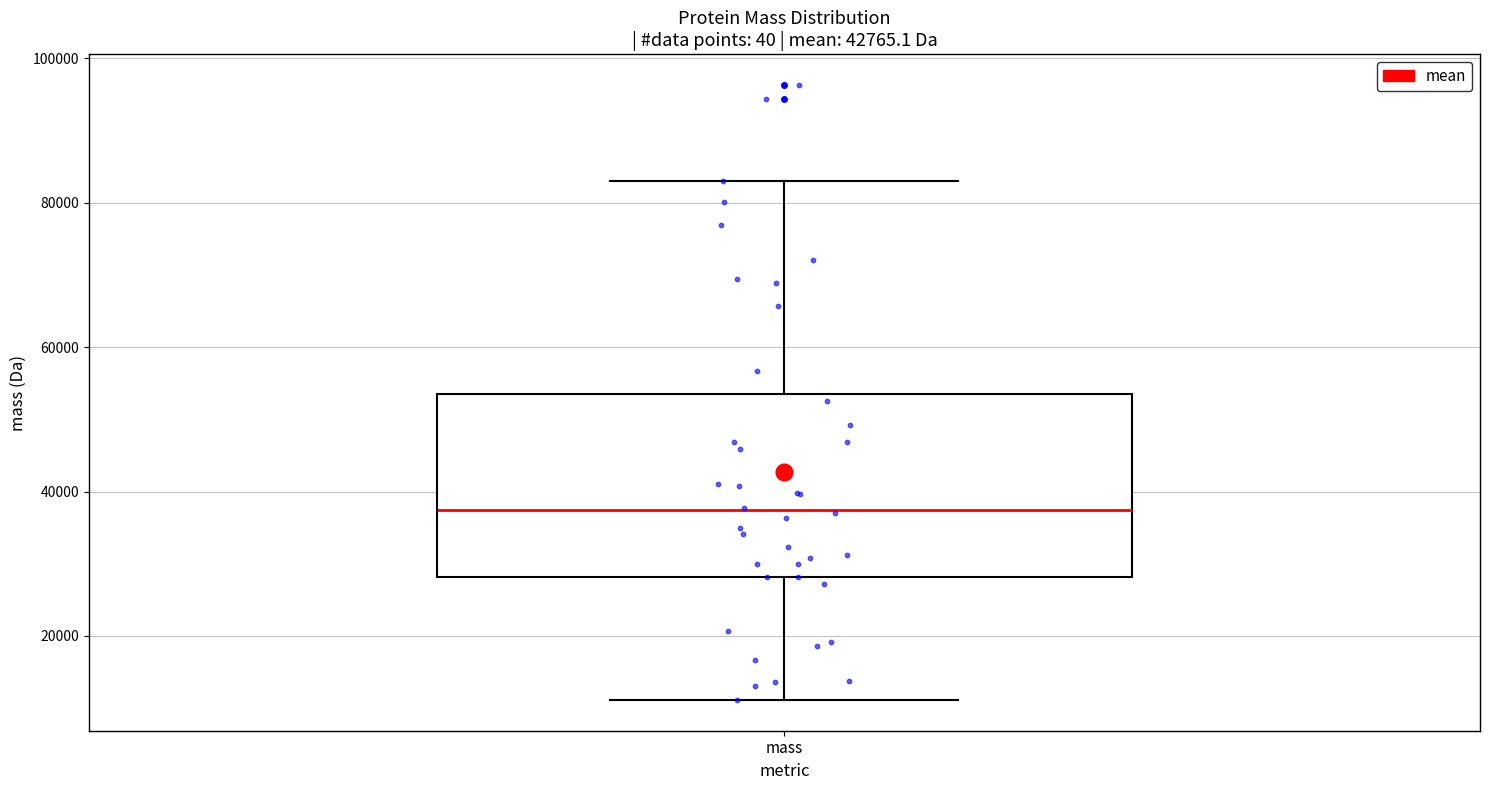

Transcribe this box plot: give where the median line is, the range the box spans, and where the two whiskers end, as read against the y-axis. The values are not printed on the chart, so give them approximately, as read against the axis.

median 38000, box 28000 to 54000, whiskers 12000 to 82000